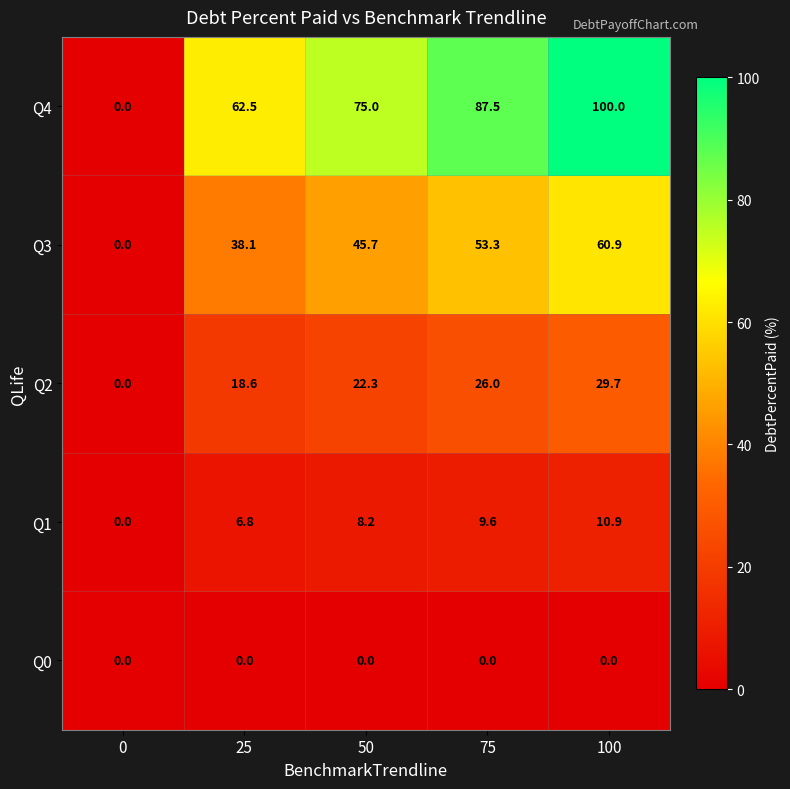

What is the difference between the maximum and minimum values in the Q1 series?

10.9